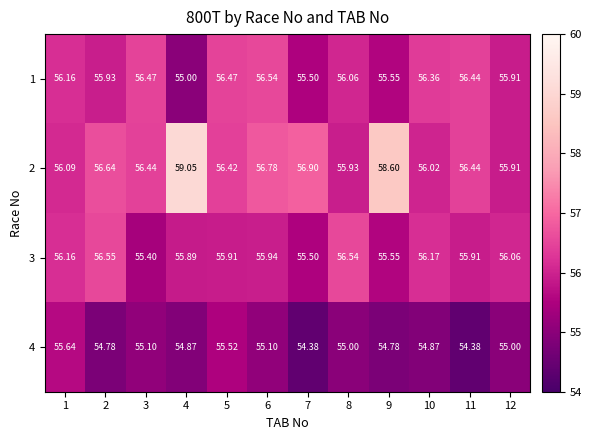

Is the value of 1 at 8 greater than the value of 3 at 4?

Yes